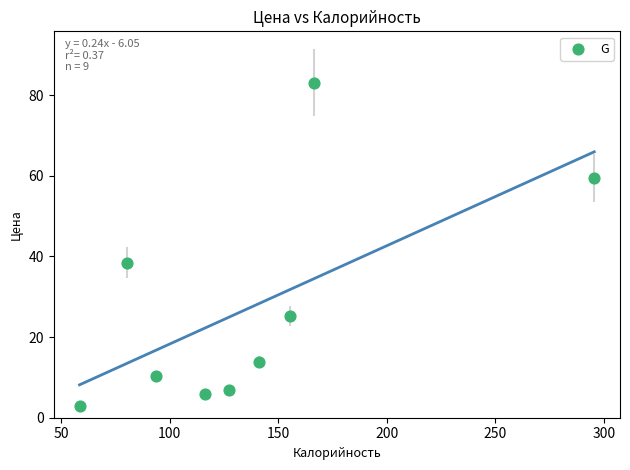

What is the average X value?

137.2